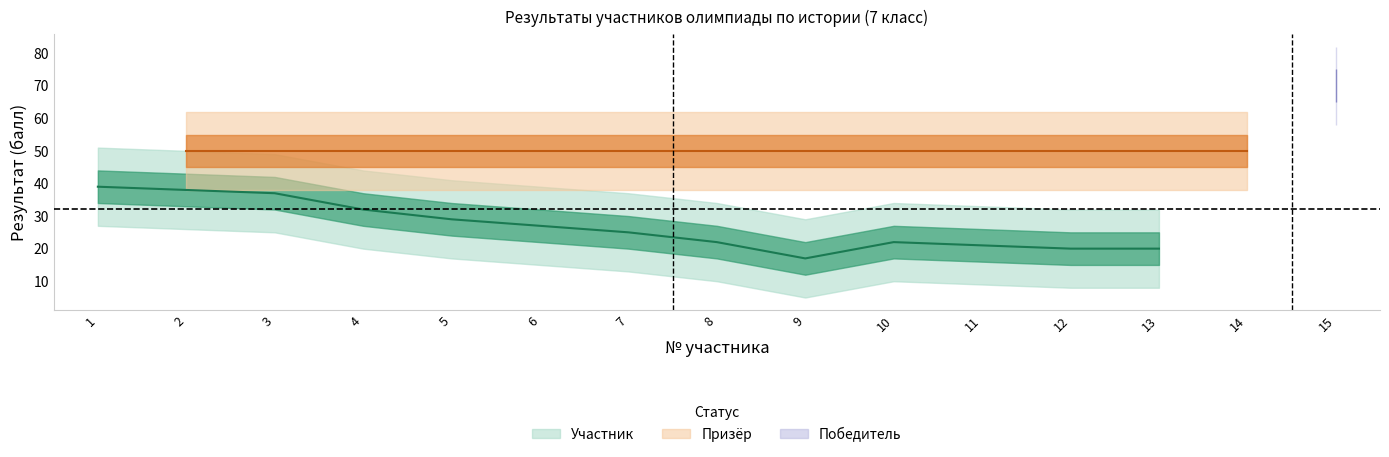

What is the value of the 6th point from the left?

27